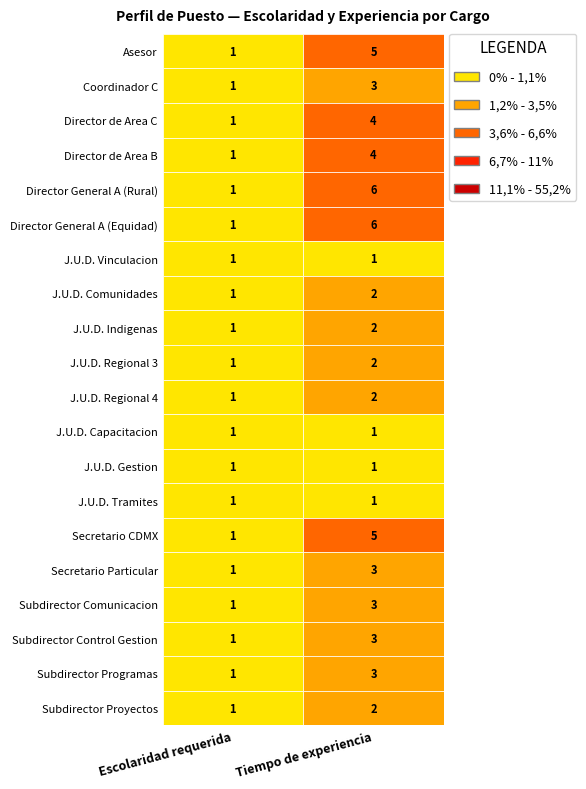

Is it true that J.U.D. Regional 3 equals 2 at Tiempo de experiencia?

True